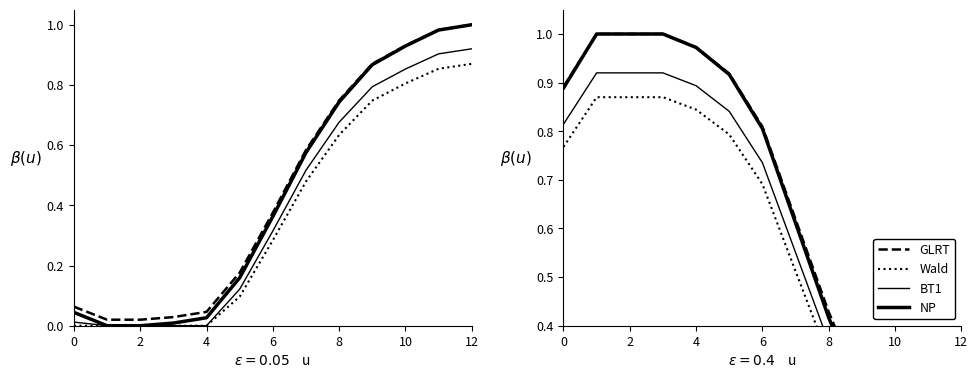

At which category does the chart reach its peak across all series?

2